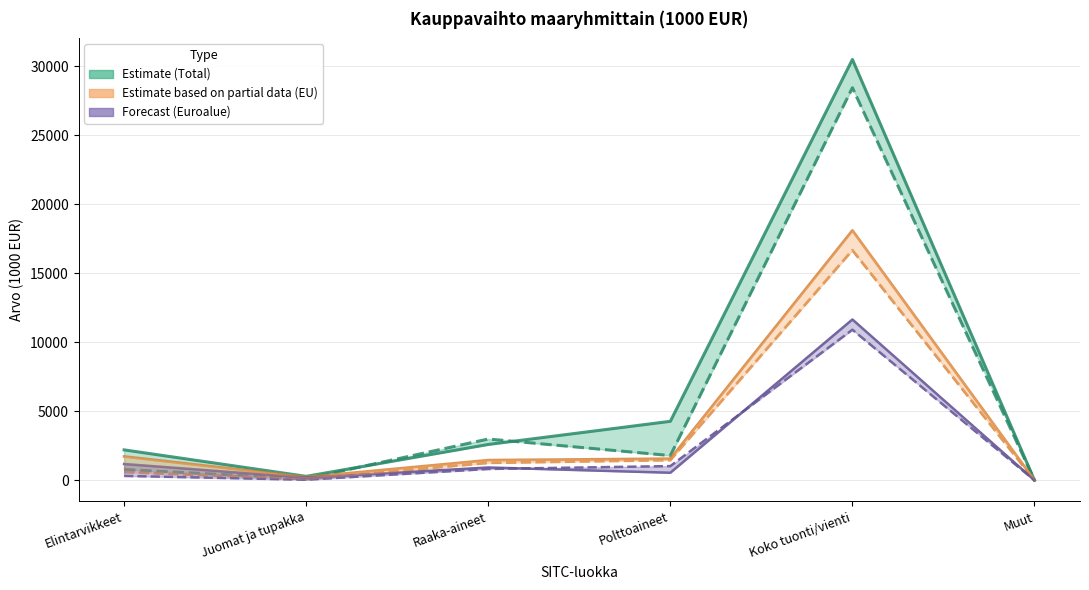

What is the difference between the Tuonti (Euroalue) values at Koko tuonti/vienti and Elintarvikkeet?

10464.5